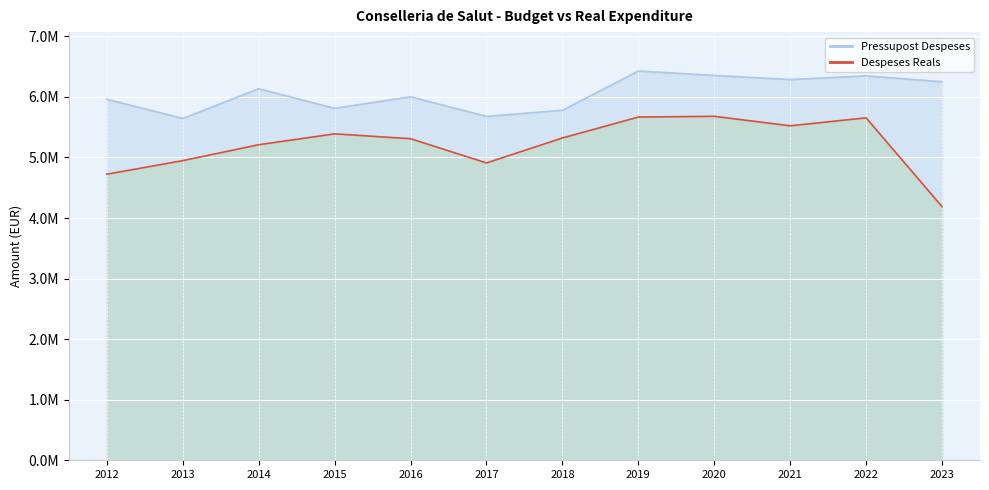

What value does the Despeses Reals series have at 2022?

5653393.5